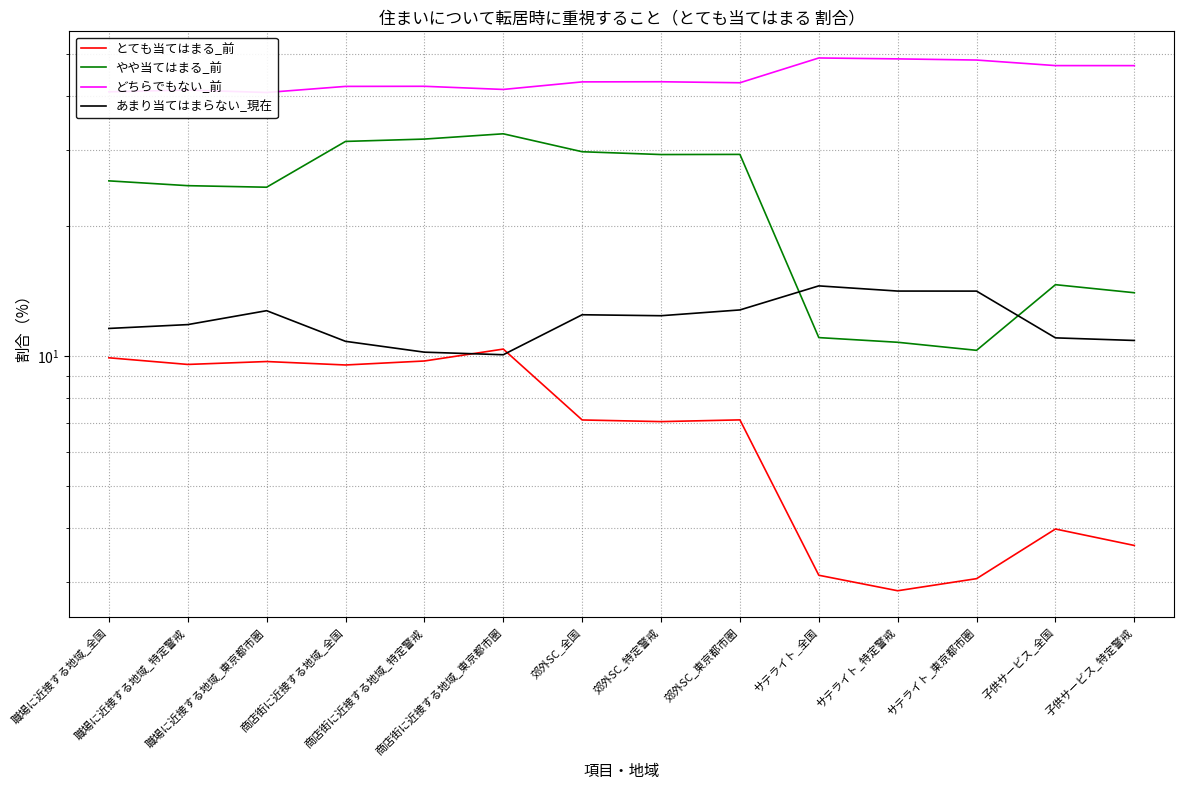

True or false: あまり当てはまらない_現在 and どちらでもない_前 intersect in this chart.

False